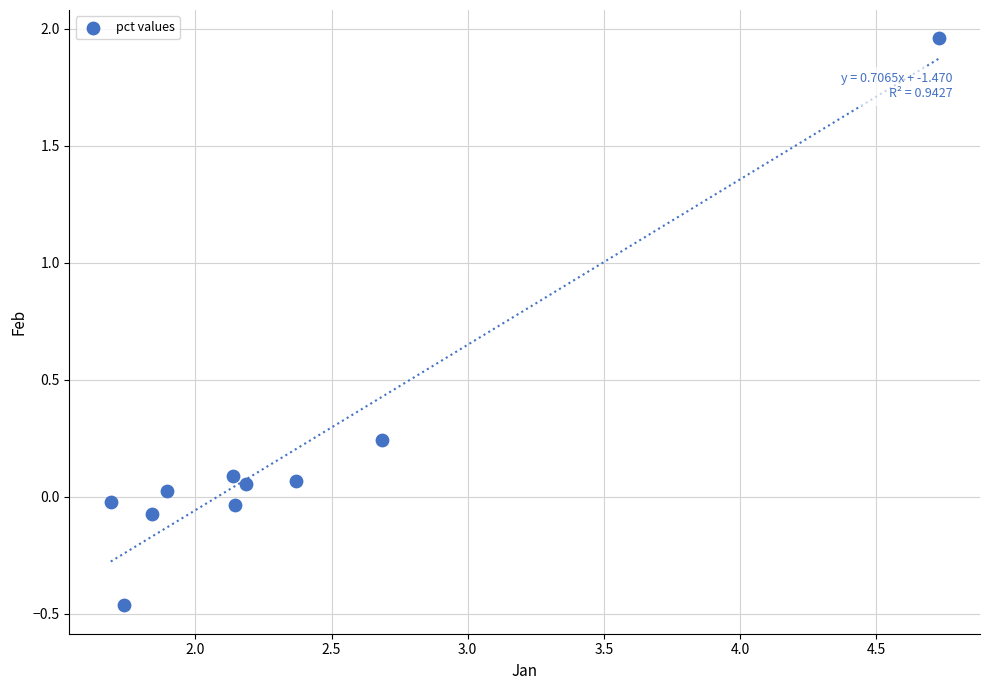

What is the average X value?

2.3